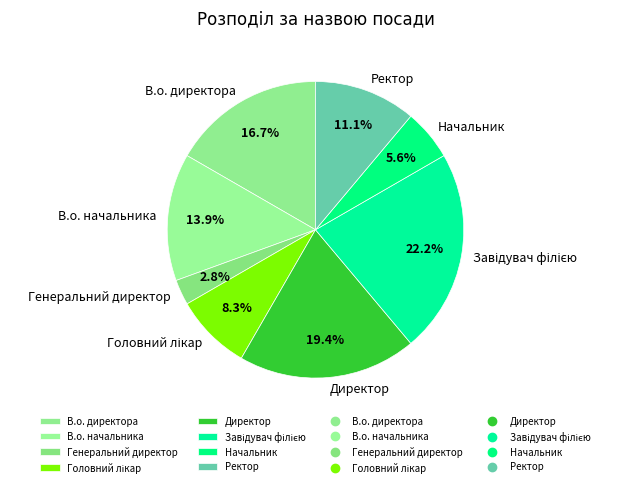

How much of the chart is everything except В.о. директора?

83.3%